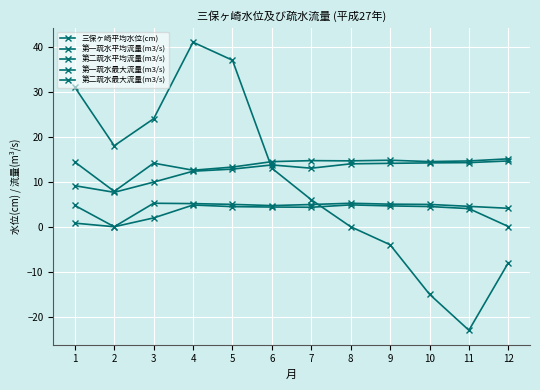

How many lines are shown in the chart?

5